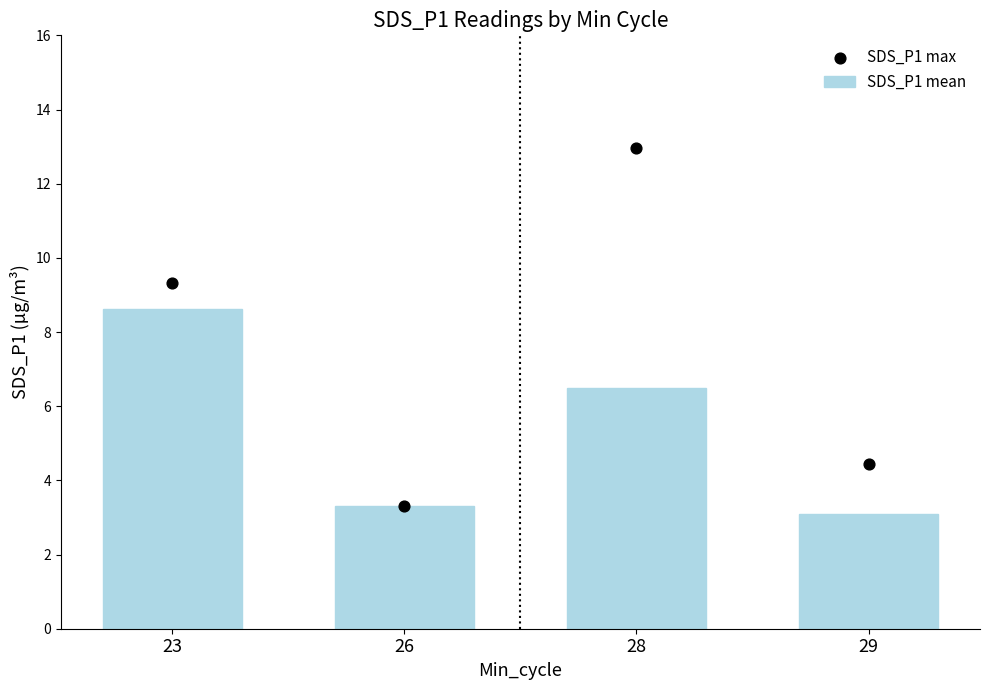

What are all the series names shown in the legend?

SDS_P1 mean, SDS_P1 max